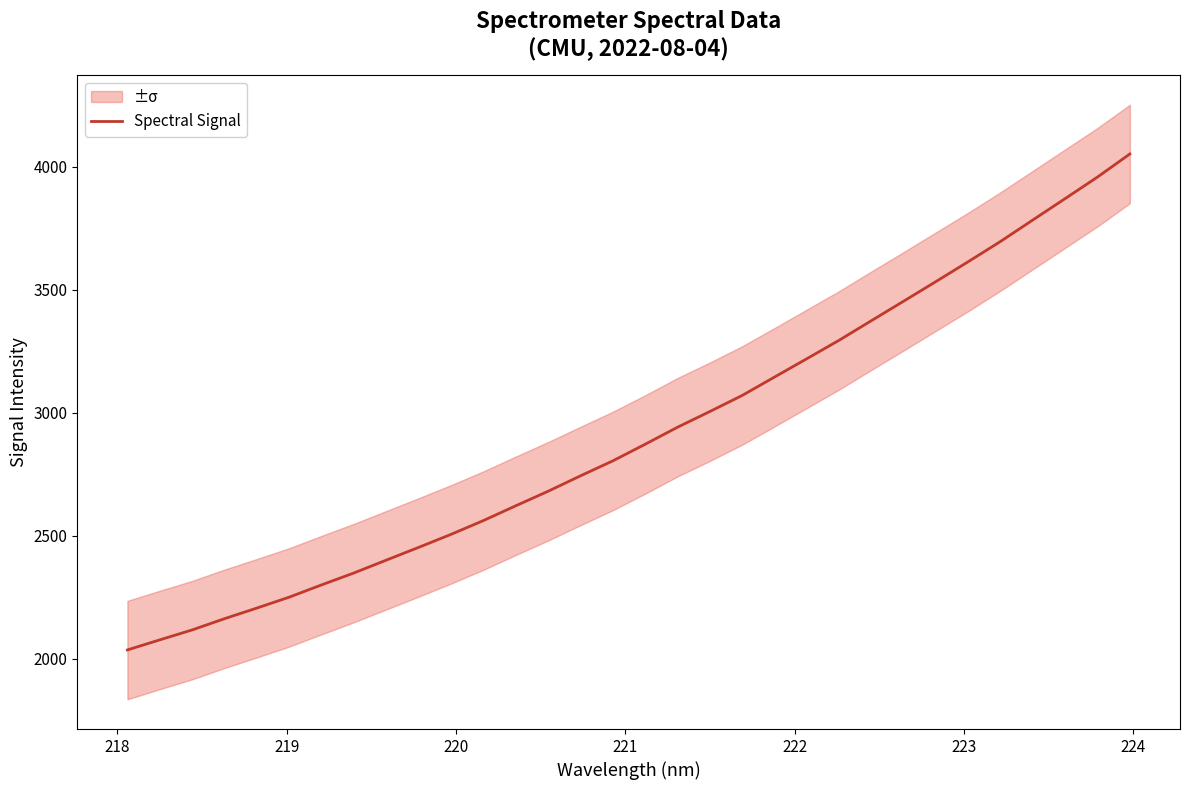

What is the lowest value of the Spectral Signal series?

2036.5